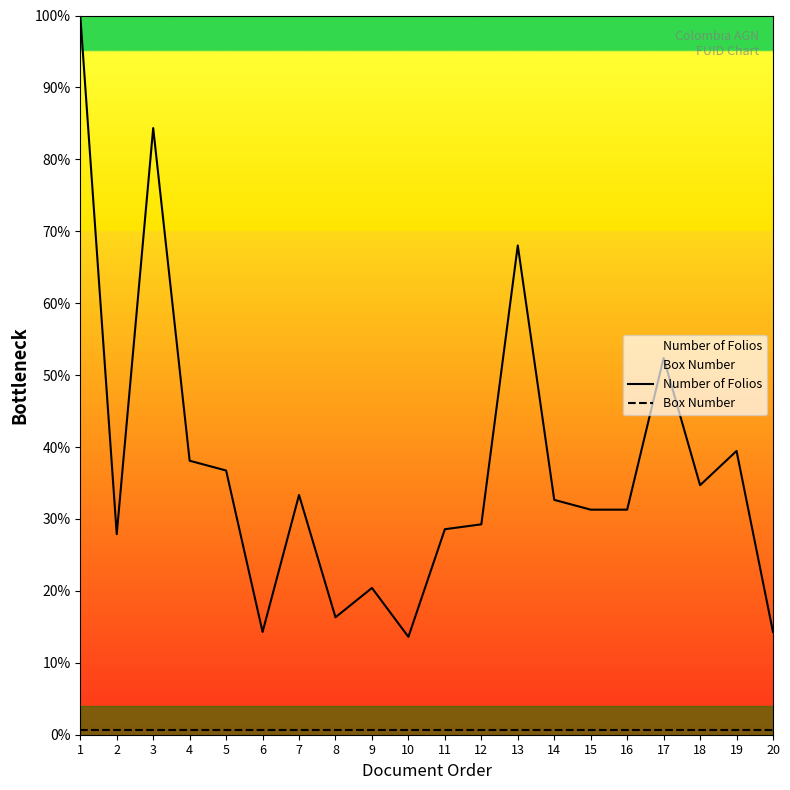

Which series has the largest total across all categories?

Number of Folios